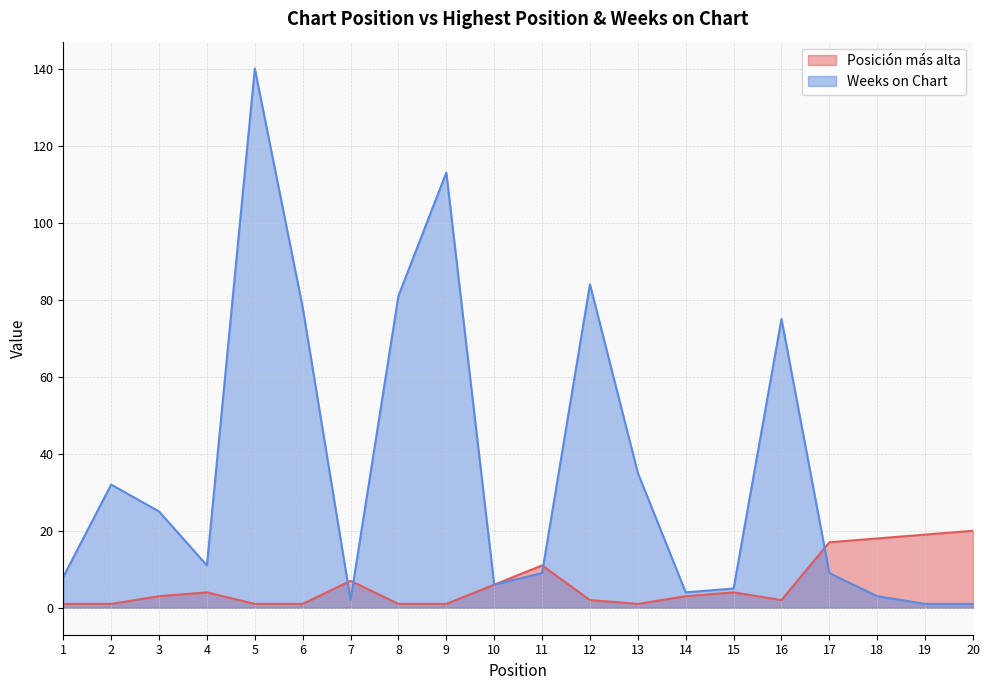

True or false: Weeks on Chart has more than 2 interior local peaks.

True